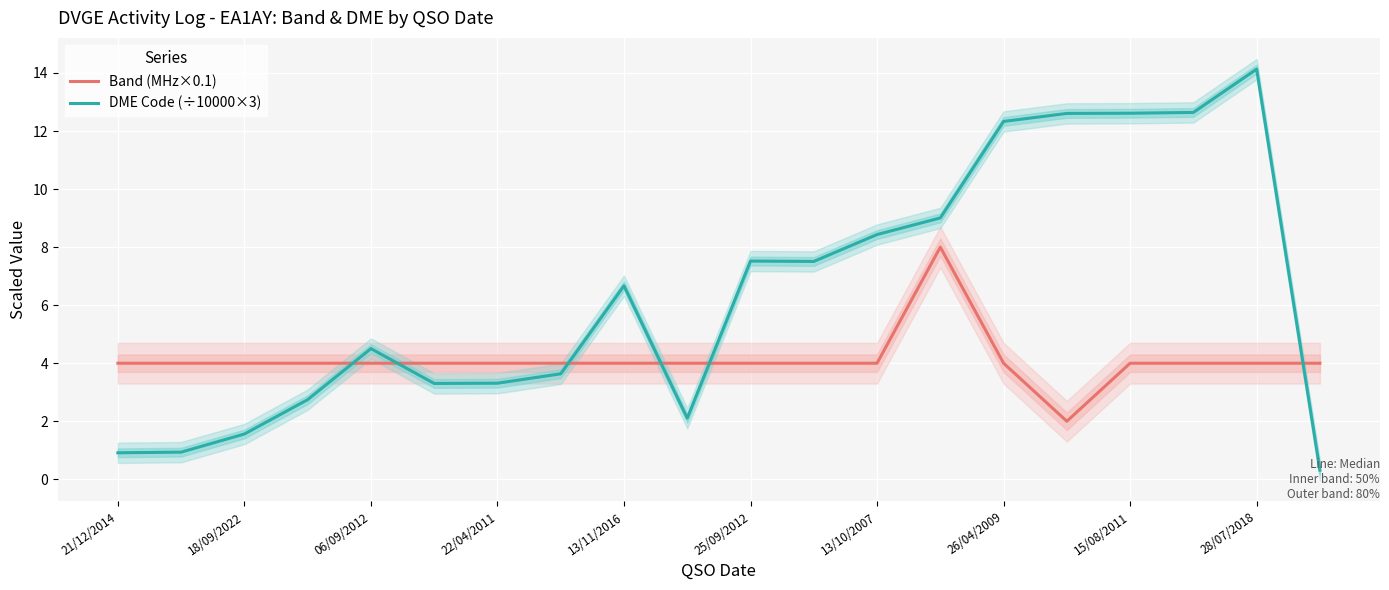

List the series in order of their overall mean, lowest first.

Band (MHz×0.1), DME Code (÷10000×3)